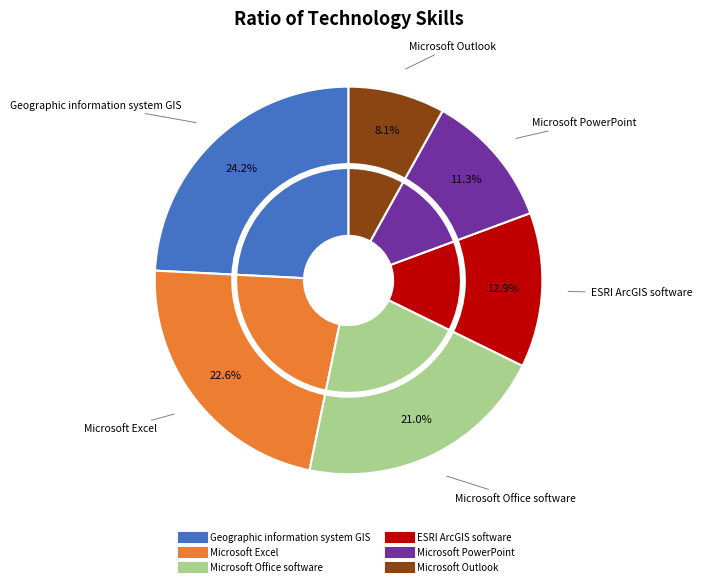

Count the number of slices in the pie.

6